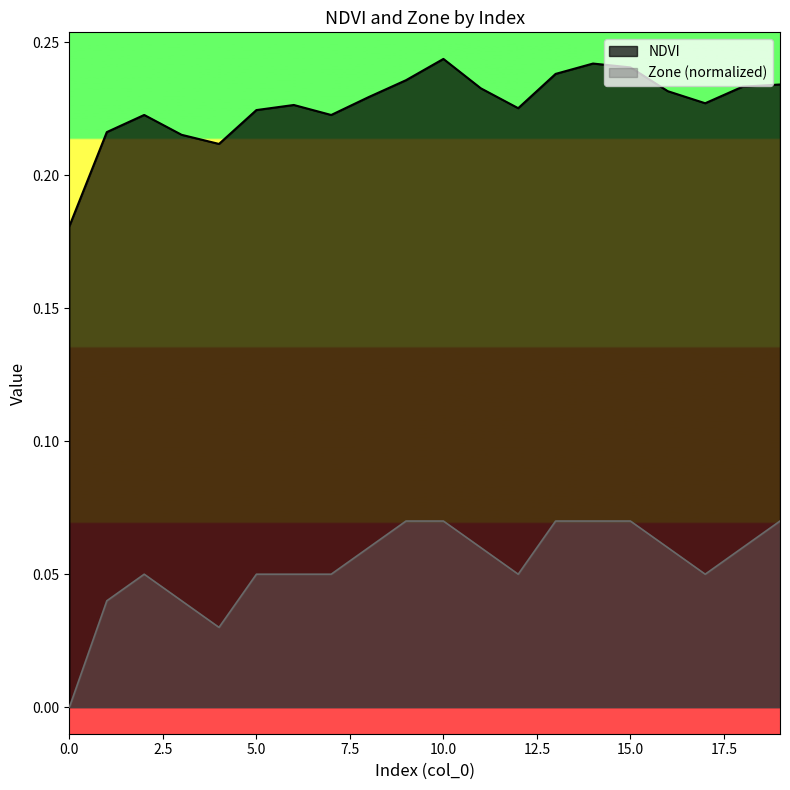

At which category is the sum across all series the highest?

10